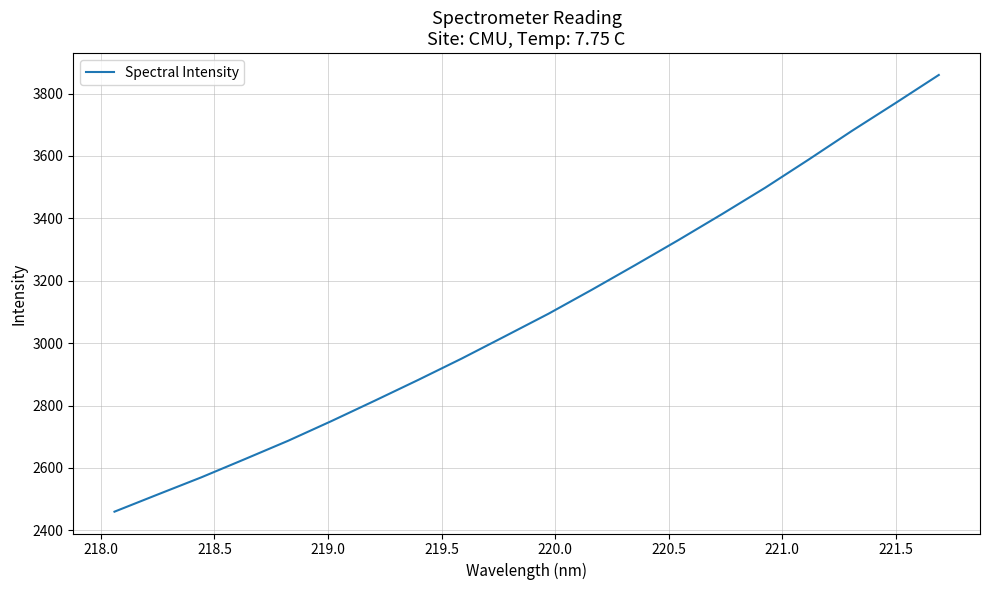

What is the smallest value displayed?

2459.9